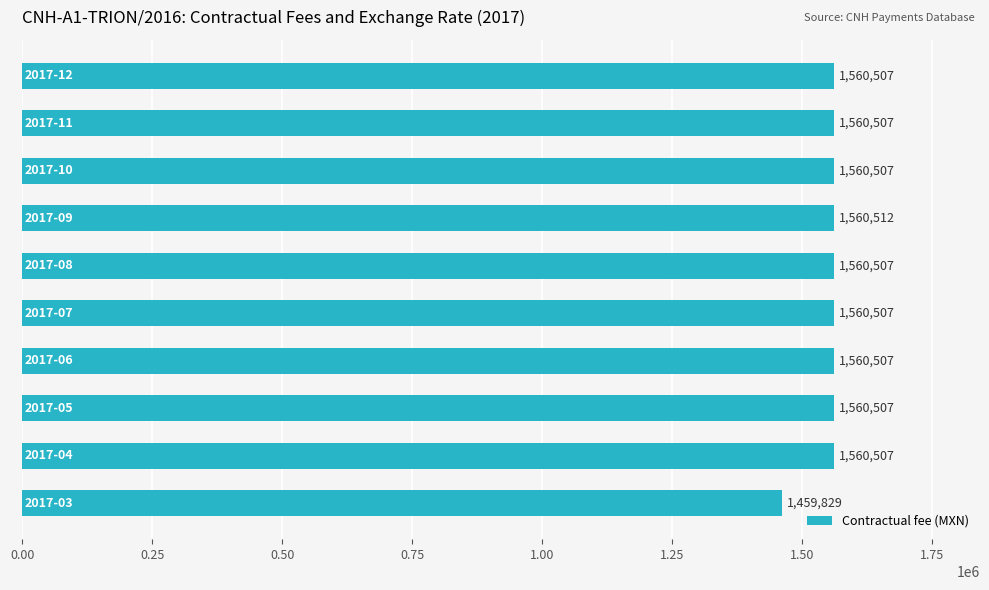

Reading top to bottom, what are all the values shown in this chart?

1560507	1560507	1560507	1560512	1560507	1560507	1560507	1560507	1560507	1459829